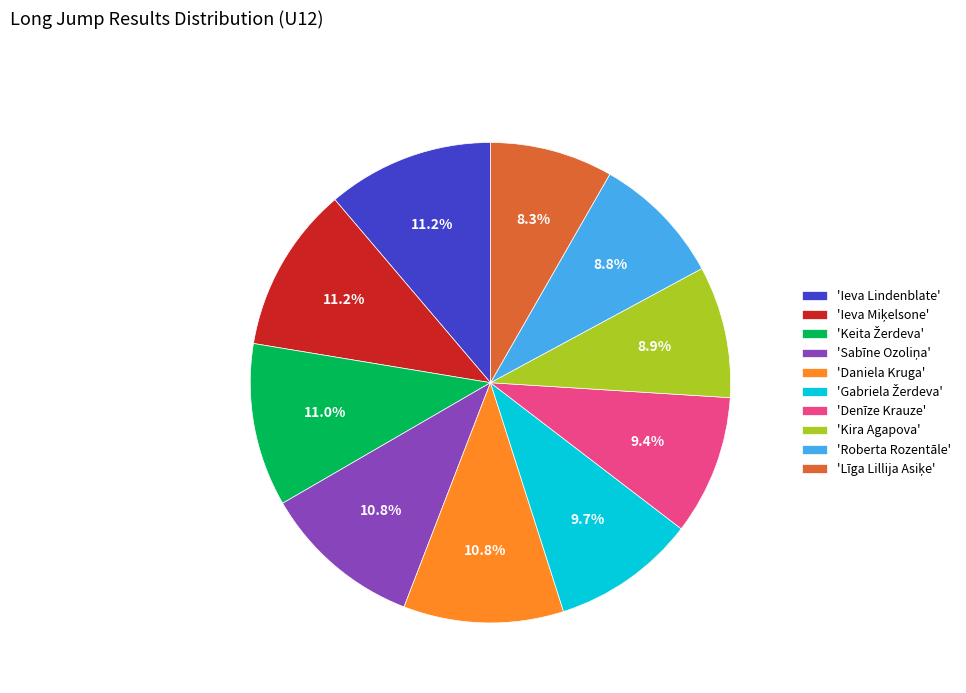

What is the ratio of the value at 'Ieva Lindenblate' to the value at 'Kira Agapova'?

1.3